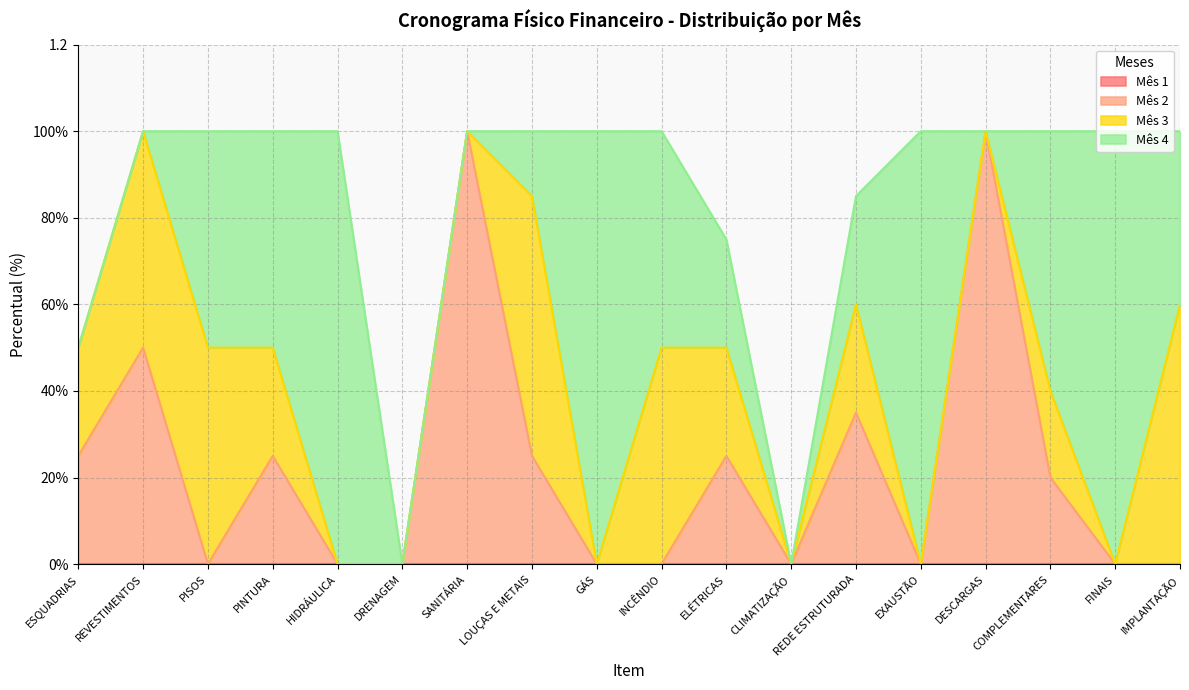

True or false: Mês 1 and Mês 3 intersect in this chart.

False